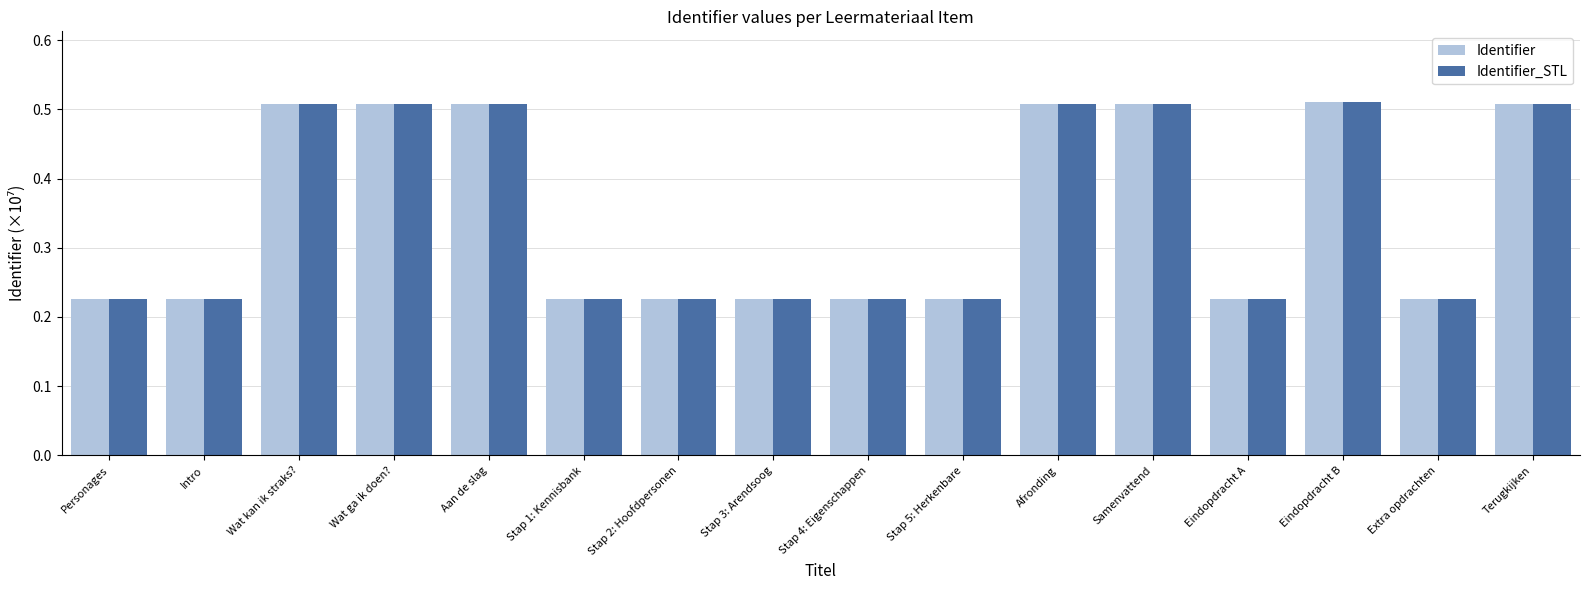

Is the value of Identifier_STL at Stap 5: Herkenbare greater than the value of Identifier at Wat kan ik straks??

No